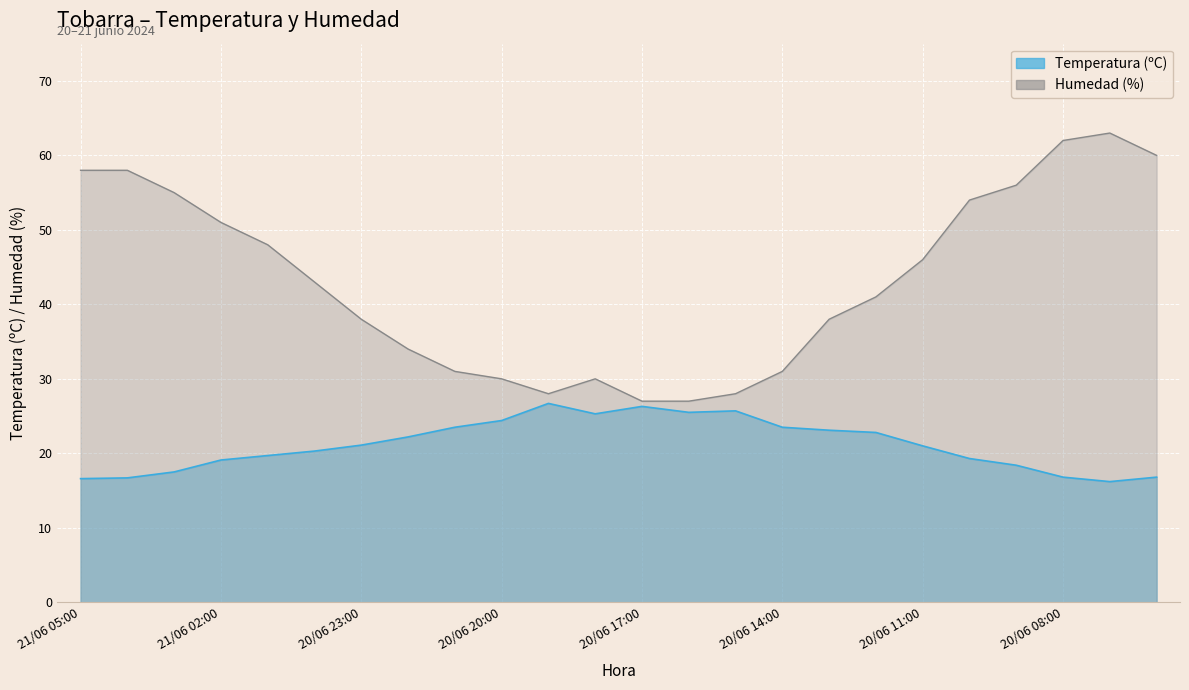

How many lines are shown in the chart?

2